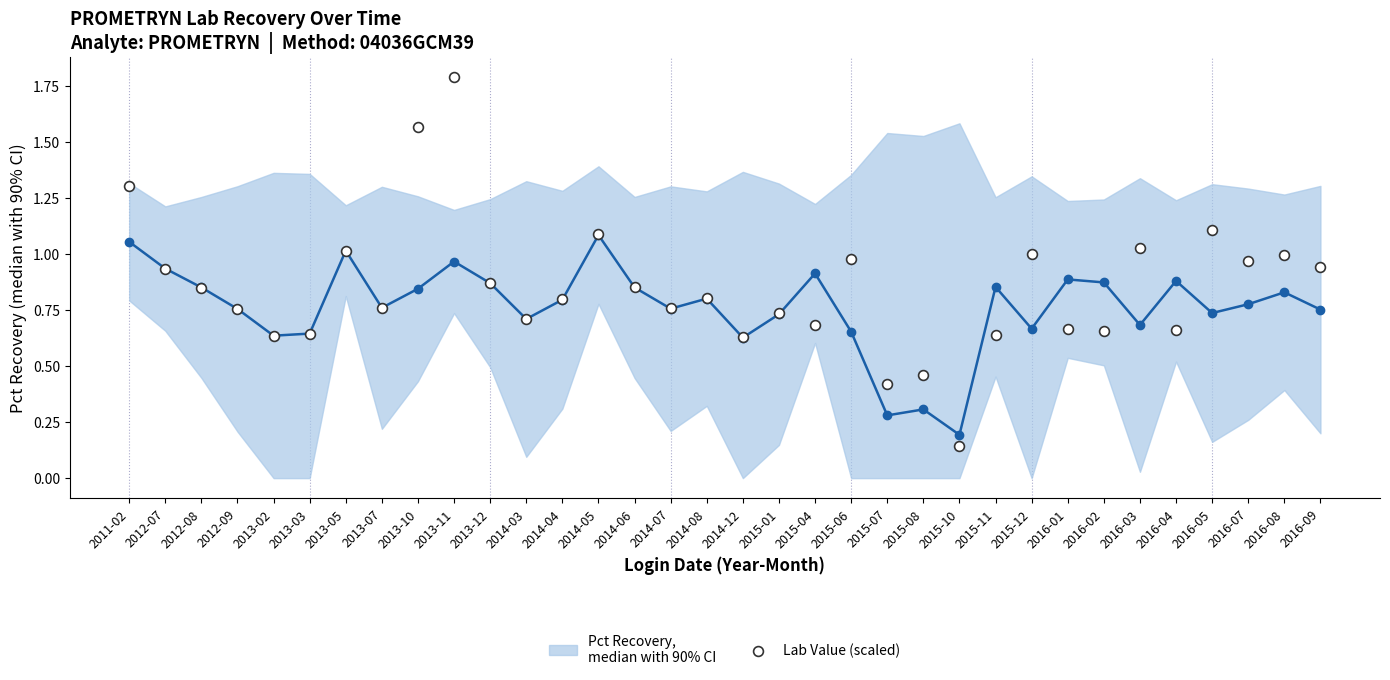

Is the value of Pct Recovery median at 2015-06 greater than the value of Lab Value (scaled) at 2013-10?

No